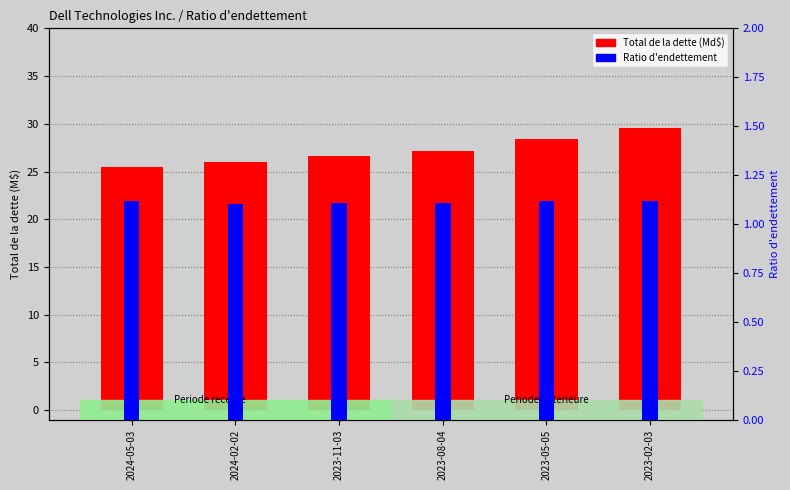

What is the sum of all Total de la dette (Md$) values?

163.2